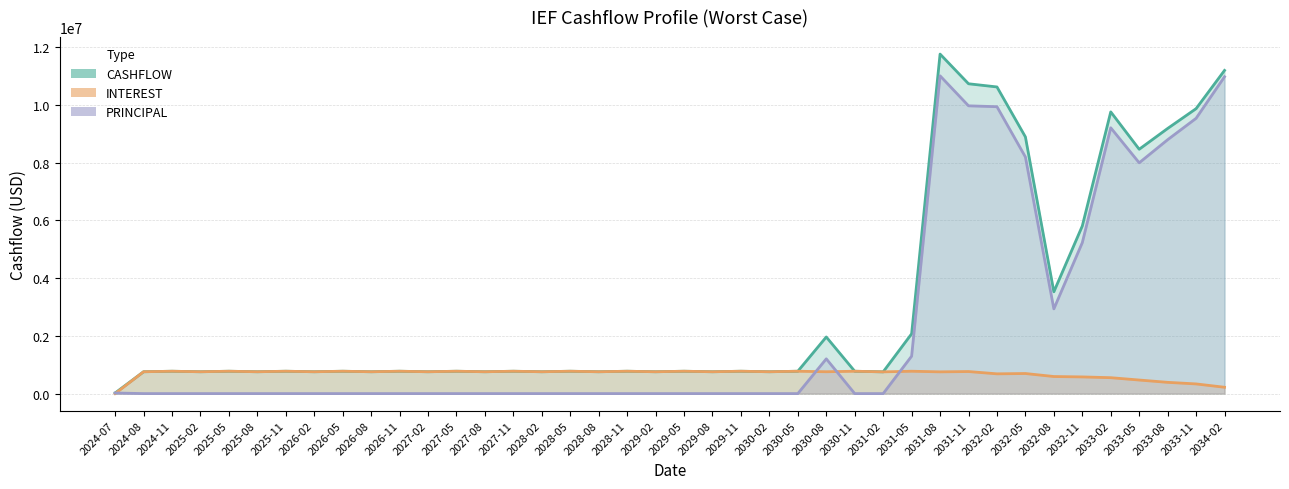

Between 2028-11 and 2034-02, which series saw the biggest shift?

PRINCIPAL